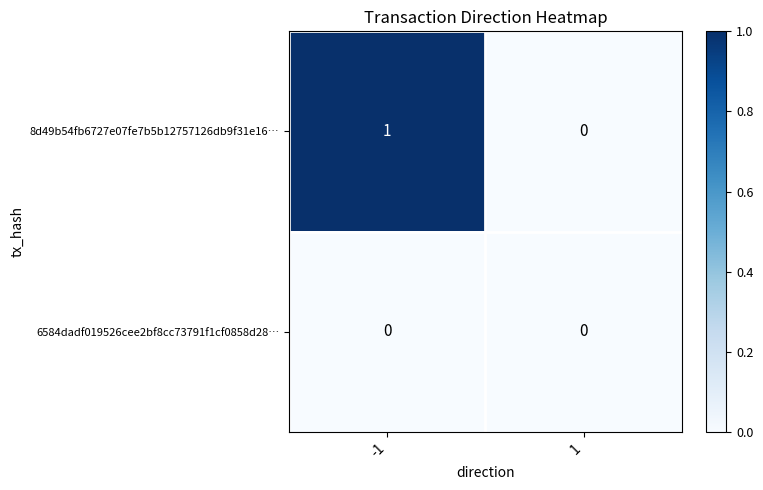

List the labels in order of 8d49b54fb6727e07fe7b5b12757126db9f31e16… value, largest first.

-1, 1